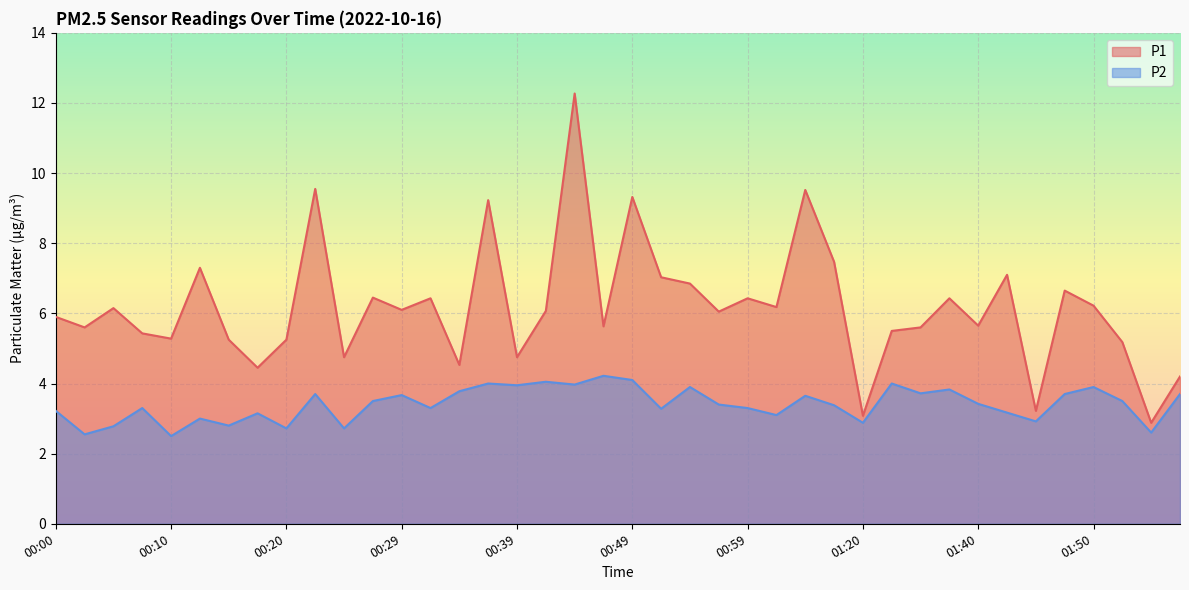

How many lines are shown in the chart?

2